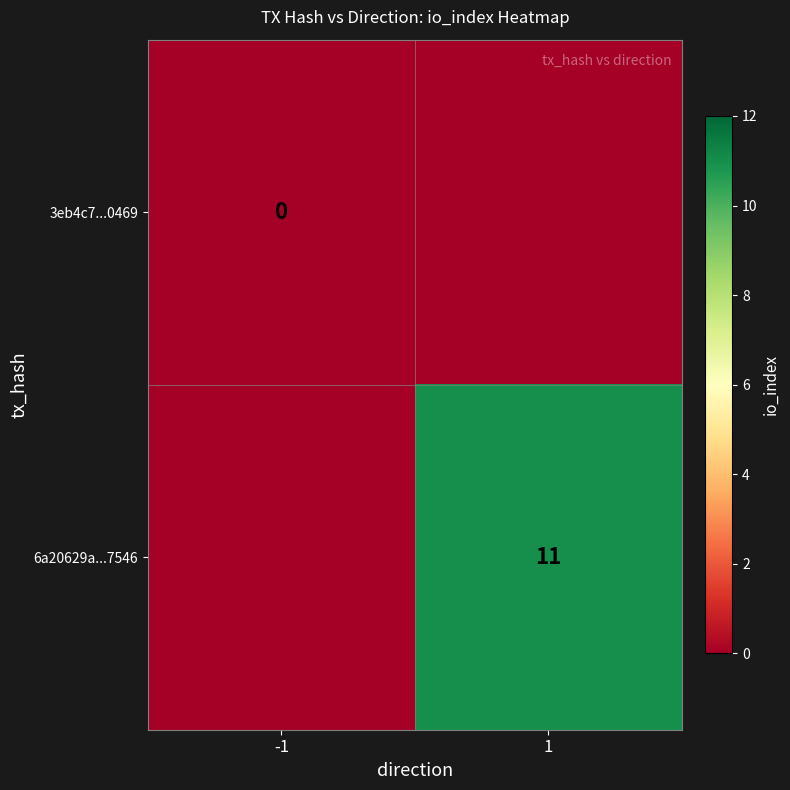

Is it true that 6a20629a...7546 equals 11 at 1?

True